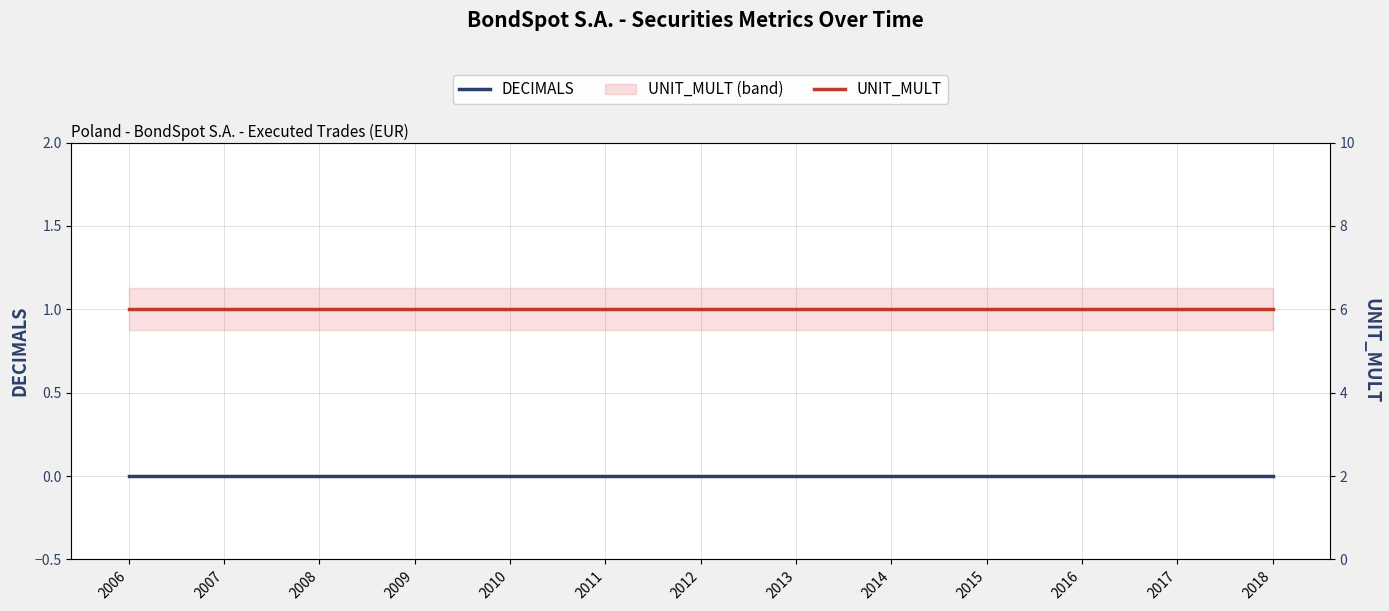

True or false: DECIMALS and UNIT_MULT cross at least once.

False